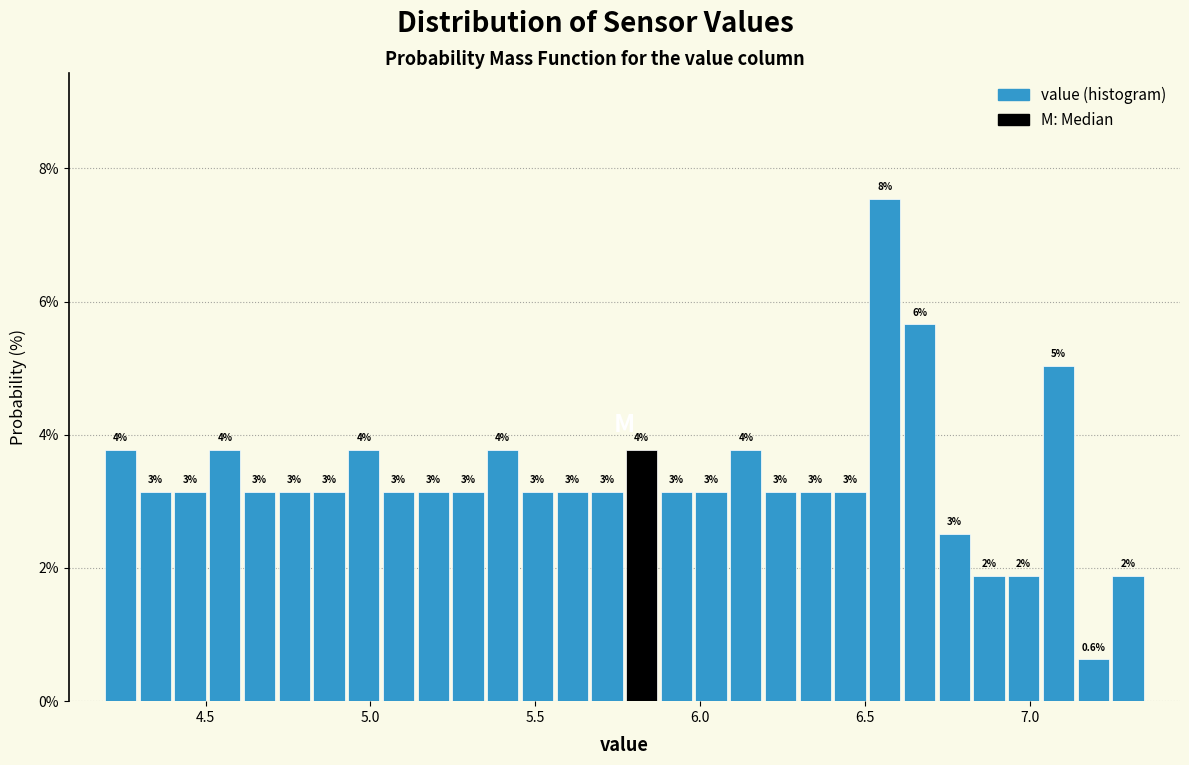

Read against the x-axis, roughly where is the centre of the tallest bar?

6.55